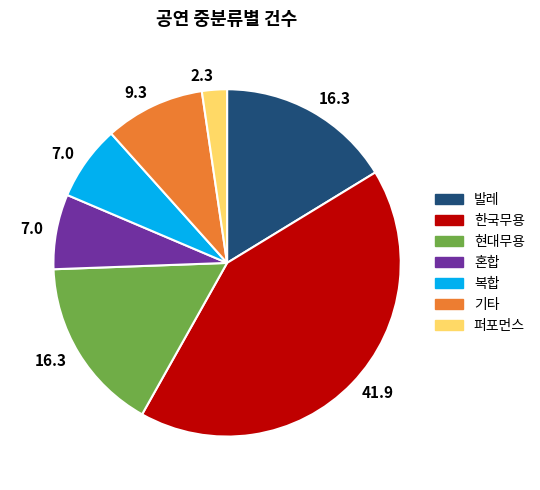

Count the number of slices in the pie.

7